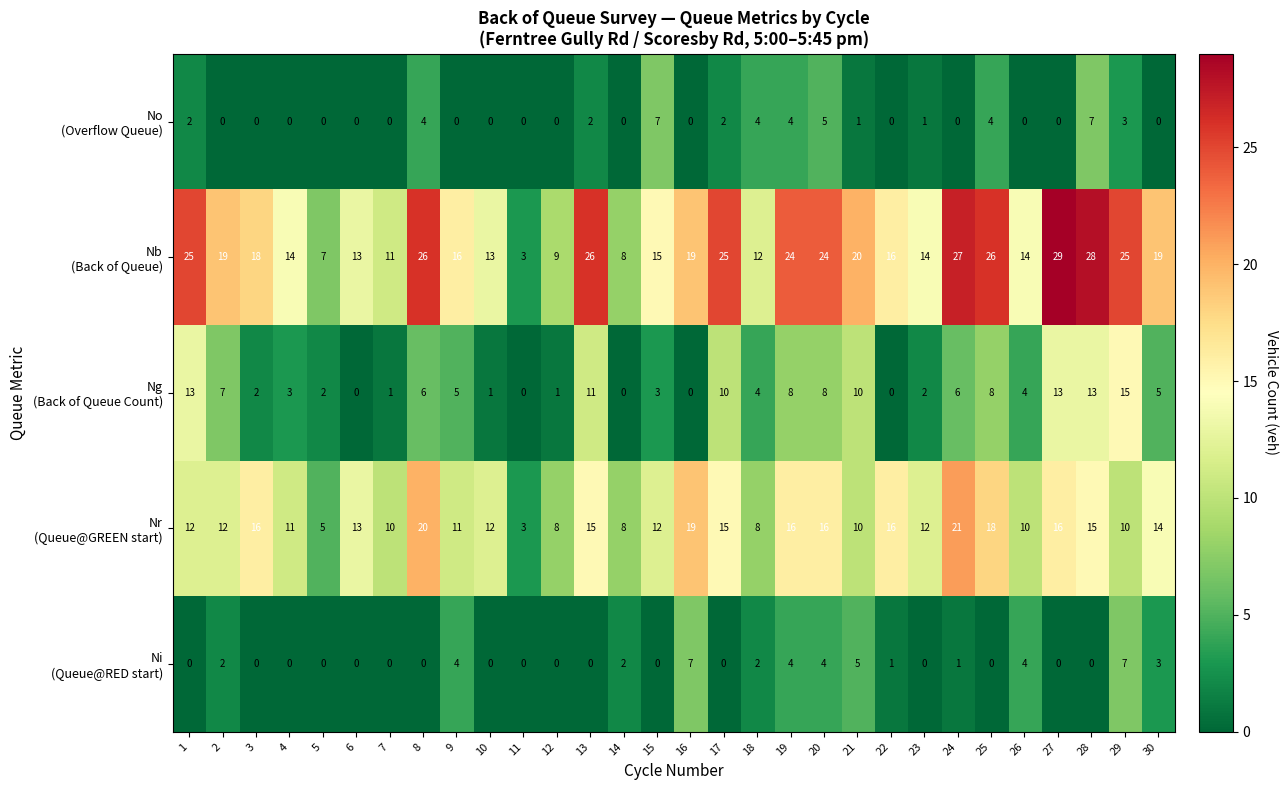

Which category has the highest value across all series?

27